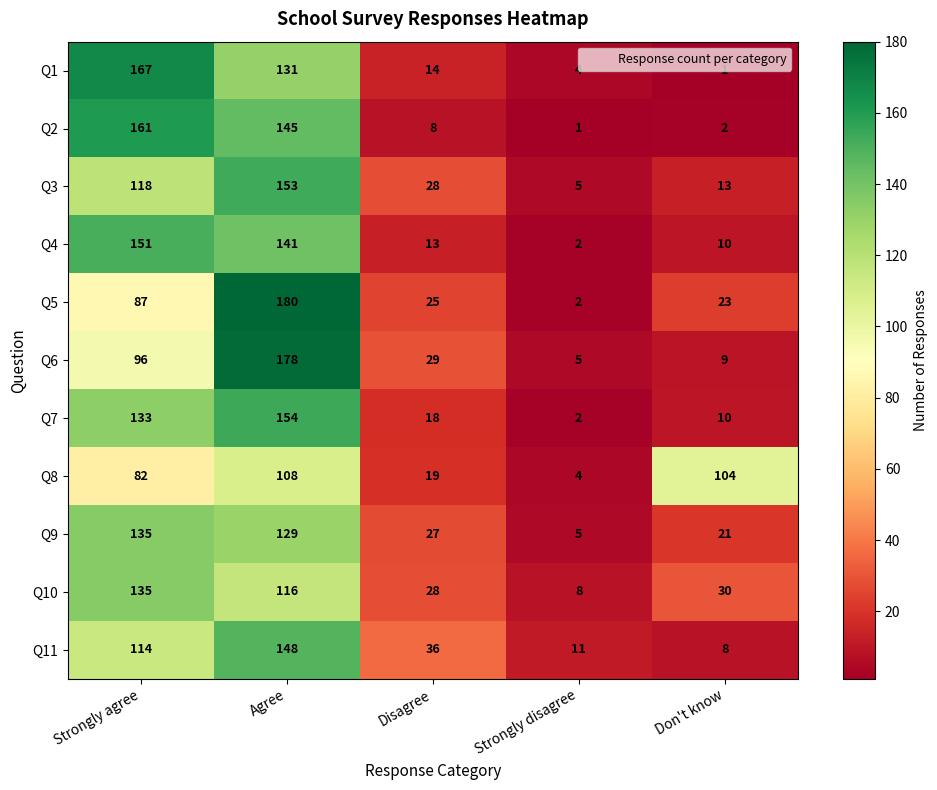

What is the total value across all series at Strongly agree?

1379